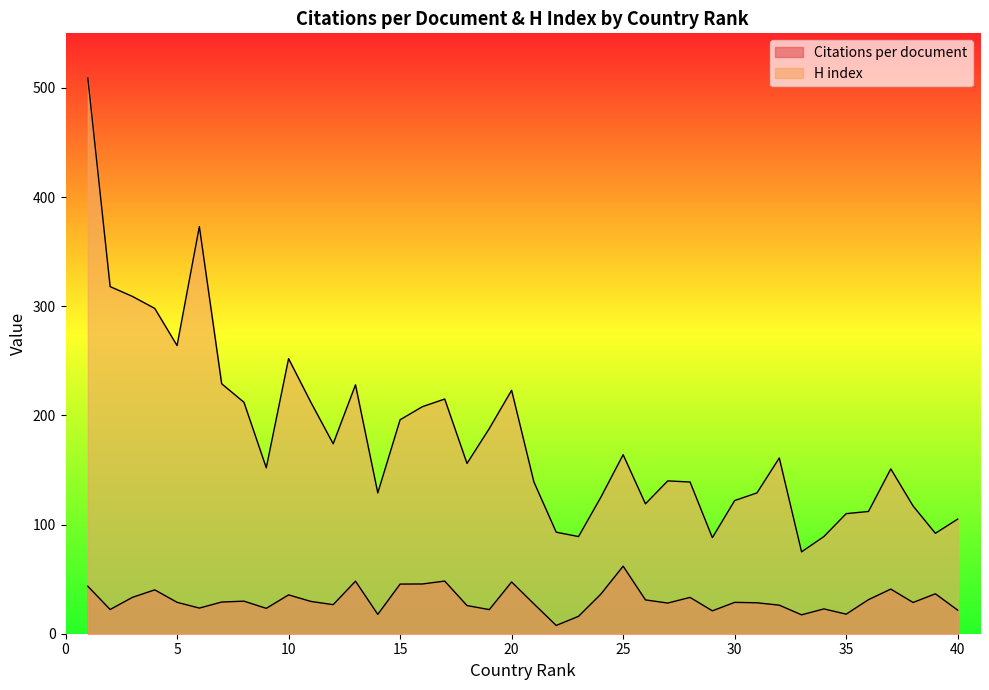

Rank the series by their average value, from highest to lowest.

H index, Citations per document